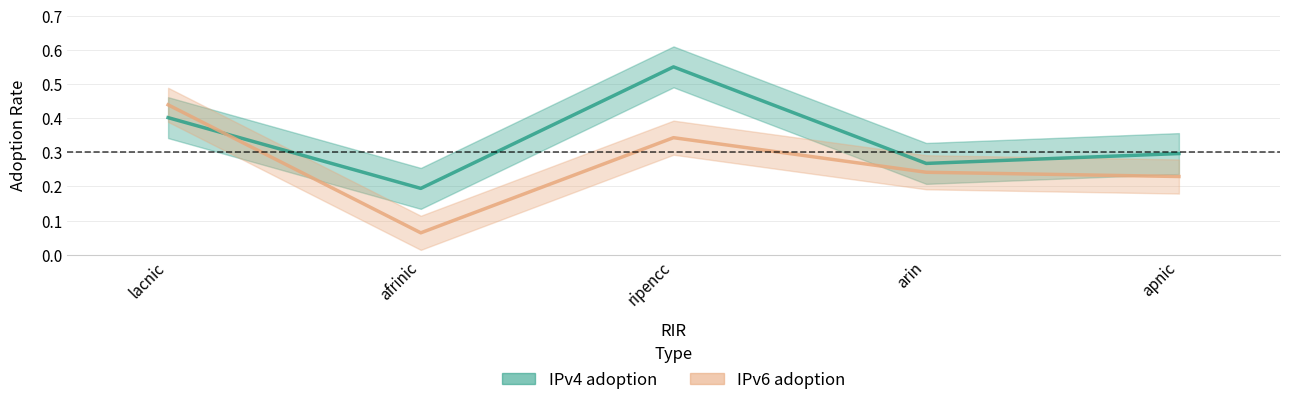

What are all the series names shown in the legend?

IPv4 adoption, IPv6 adoption